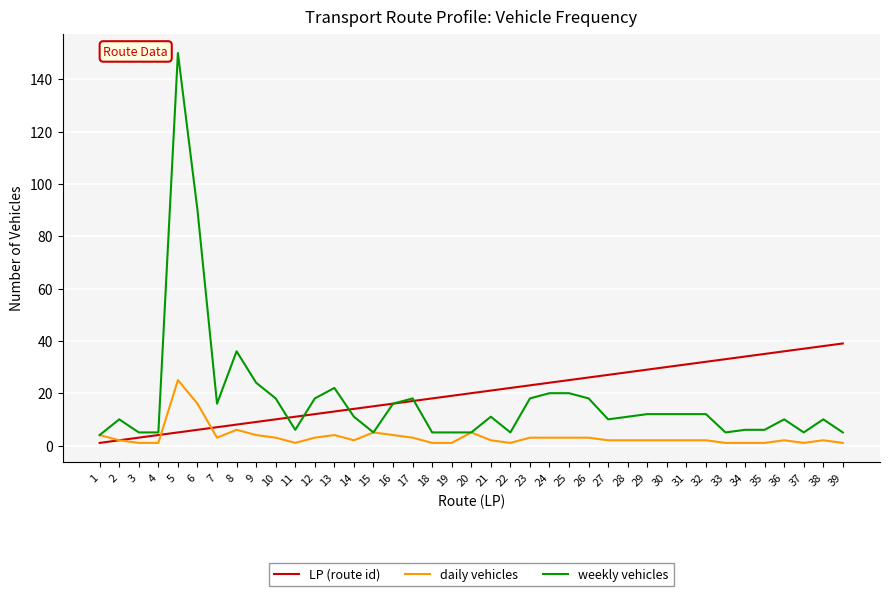

Reading right to left, list all the values displayed in this chart.

LP (route id): 39=39	38=38	37=37	36=36	35=35	34=34	33=33	32=32	31=31	30=30	29=29	28=28	27=27	26=26	25=25	24=24	23=23	22=22	21=21	20=20	19=19	18=18	17=17	16=16	15=15	14=14	13=13	12=12	11=11	10=10	9=9	8=8	7=7	6=6	5=5	4=4	3=3	2=2	1=1
daily vehicles: 39=1	38=2	37=1	36=2	35=1	34=1	33=1	32=2	31=2	30=2	29=2	28=2	27=2	26=3	25=3	24=3	23=3	22=1	21=2	20=5	19=1	18=1	17=3	16=4	15=5	14=2	13=4	12=3	11=1	10=3	9=4	8=6	7=3	6=16	5=25	4=1	3=1	2=2	1=4
weekly vehicles: 39=5	38=10	37=5	36=10	35=6	34=6	33=5	32=12	31=12	30=12	29=12	28=11	27=10	26=18	25=20	24=20	23=18	22=5	21=11	20=5	19=5	18=5	17=18	16=16	15=5	14=11	13=22	12=18	11=6	10=18	9=24	8=36	7=16	6=90	5=150	4=5	3=5	2=10	1=4